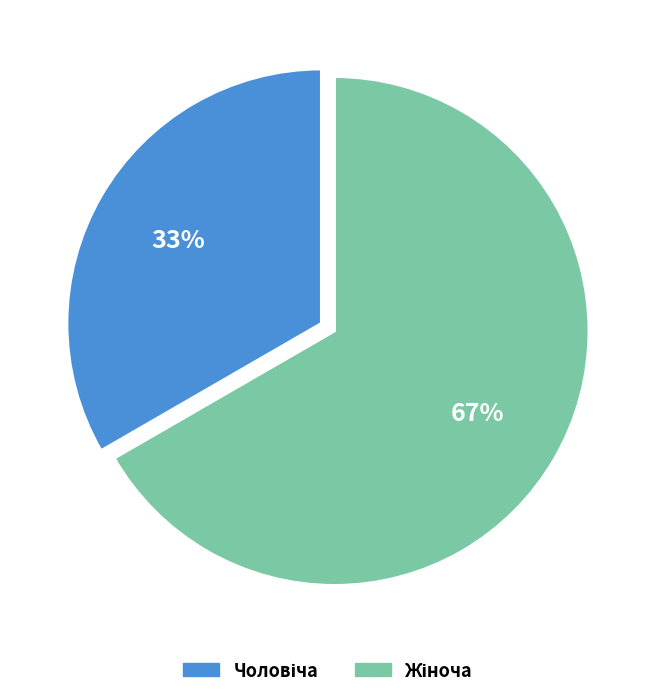

To the nearest percent, what is the average slice percentage?

50%